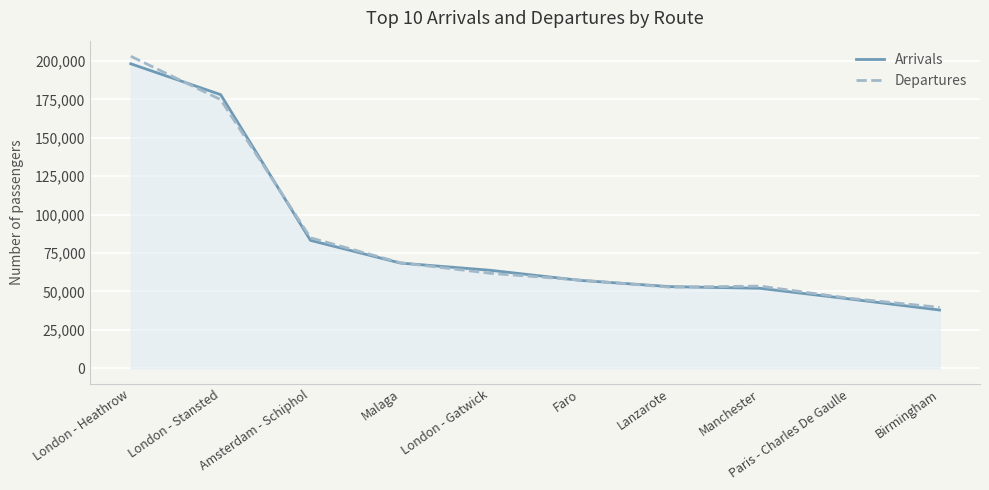

What position from the right is Manchester?

3